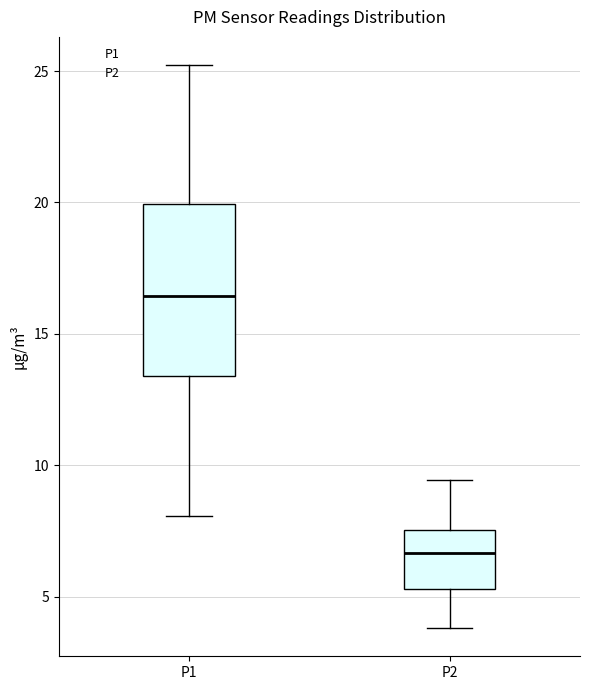

Where is the lower edge of the box for P1 on the y-axis? The values are not printed on the chart, so give them approximately, as read against the axis.

13.5